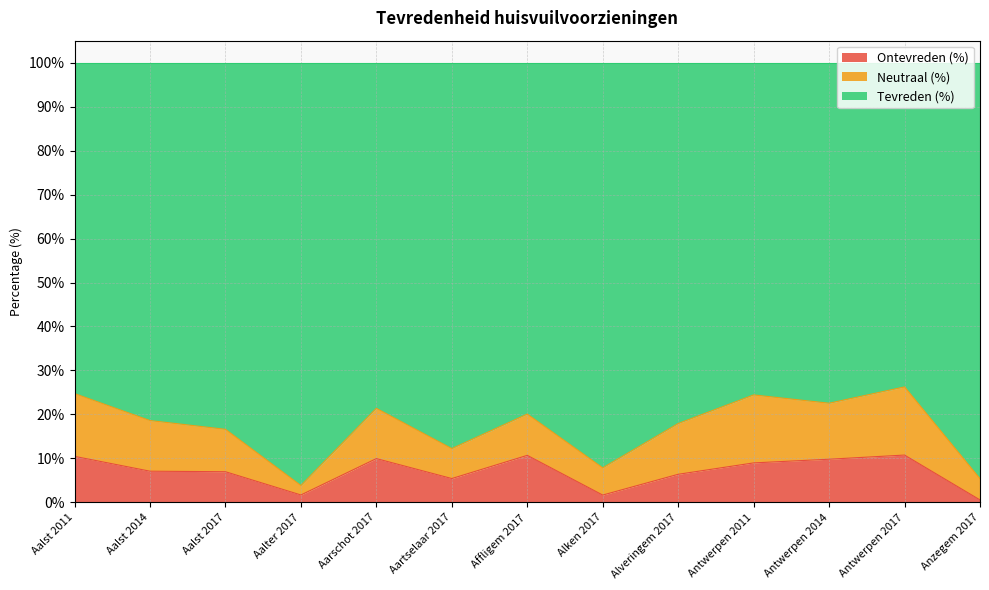

What is the approximate value of Ontevreden (%) at Alveringem 2017?

6.4